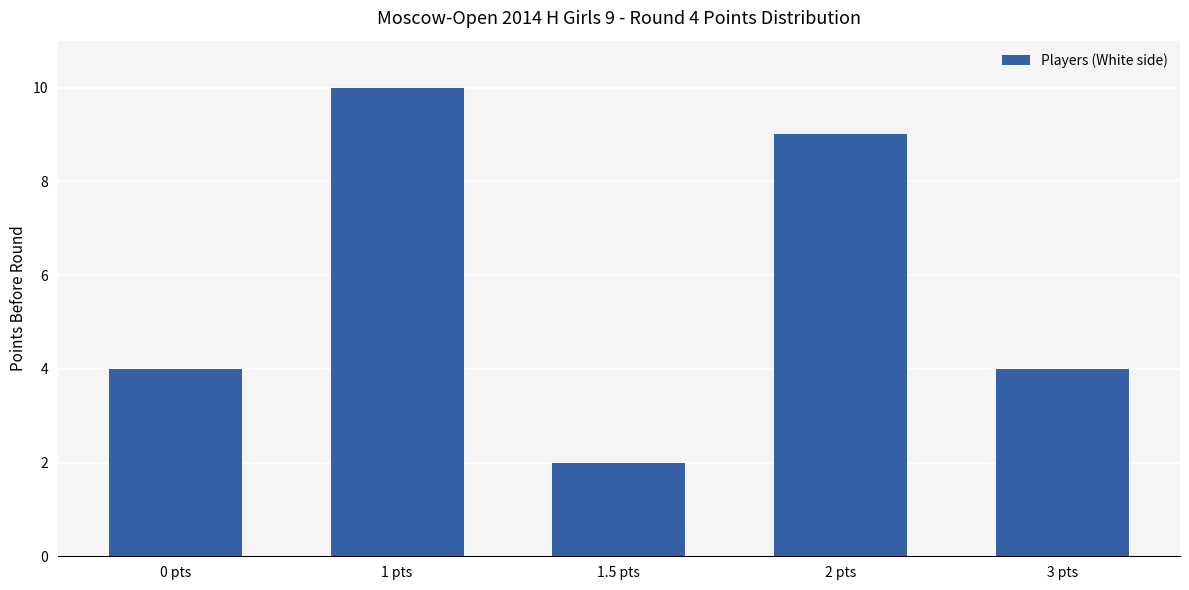

What is the label of the 3rd bar from the left?

1.5 pts